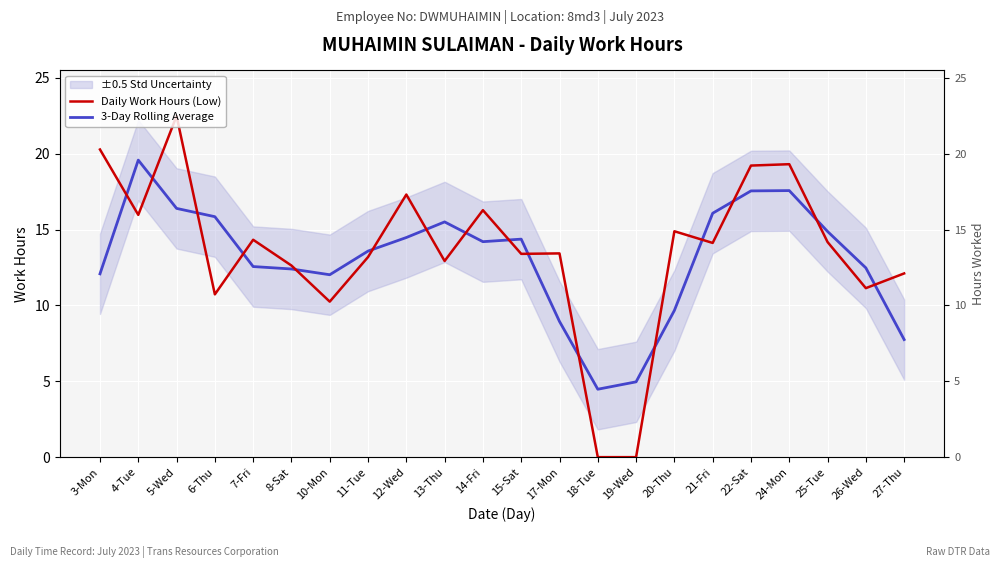

How many categories are shown in the chart?

22